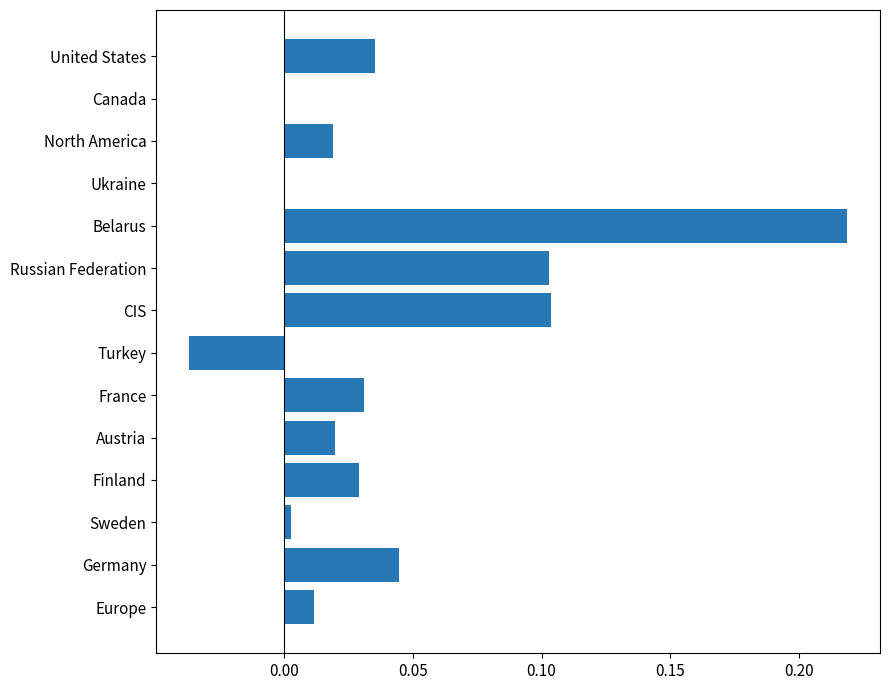

What is the sum of all values?

0.6